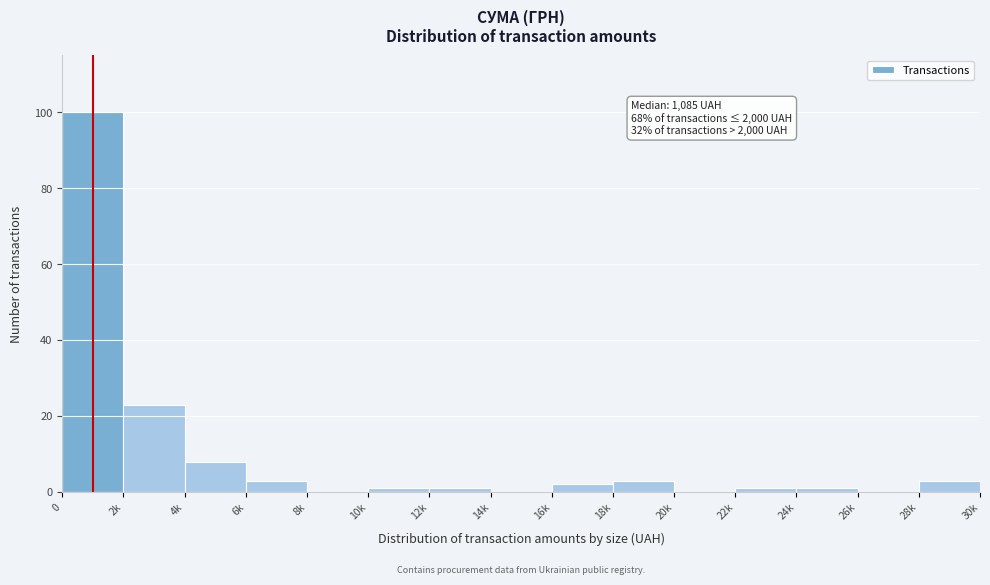

Reading right to left, transcribe all the data shown in this chart.

28k=3	26k=0	24k=1	22k=1	20k=0	18k=3	16k=2	14k=0	12k=1	10k=1	8k=0	6k=3	4k=8	2k=23	0=100